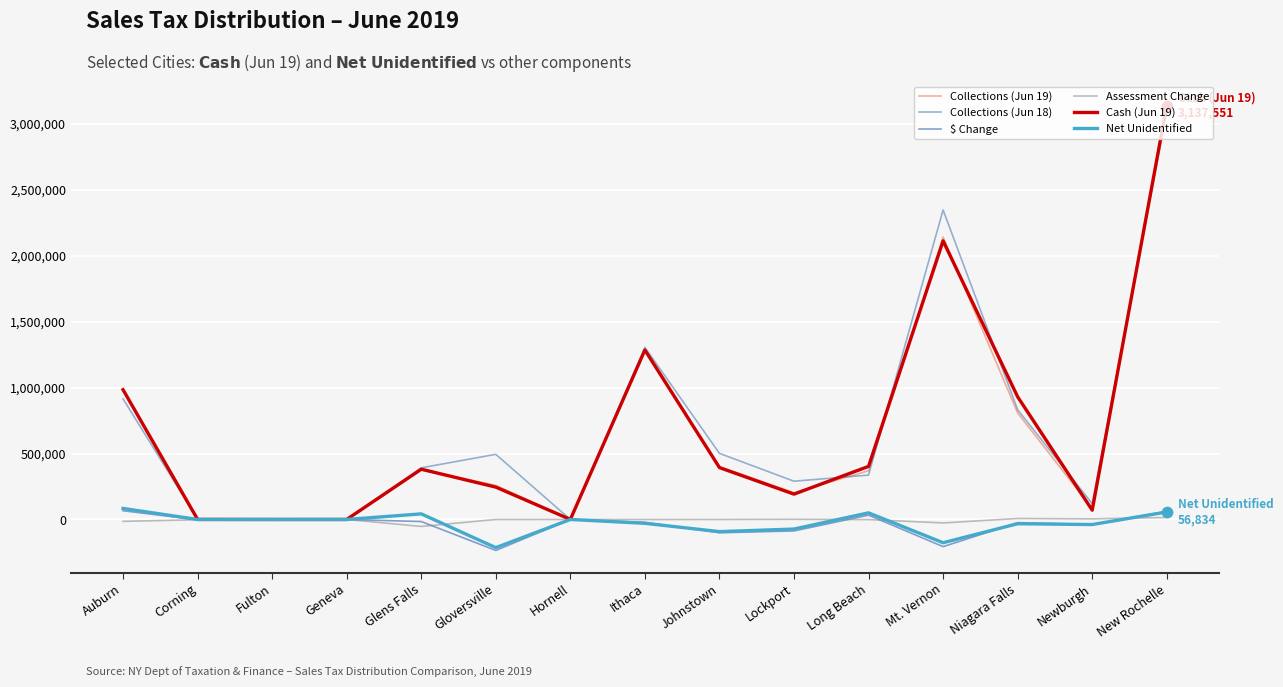

Which series has the largest range (max minus min)?

Collections (Jun 19)